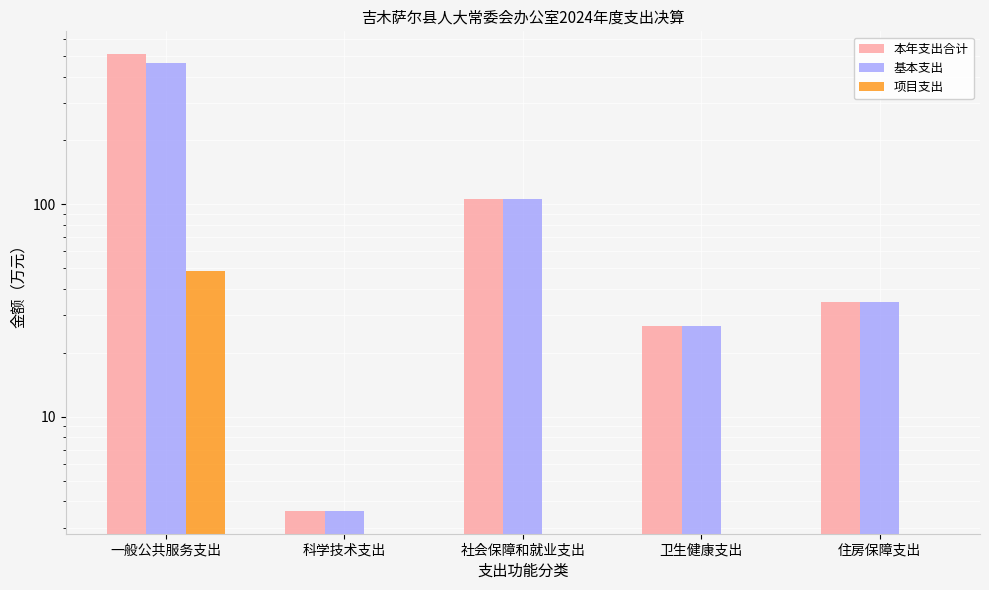

How many bars are there in total?

15